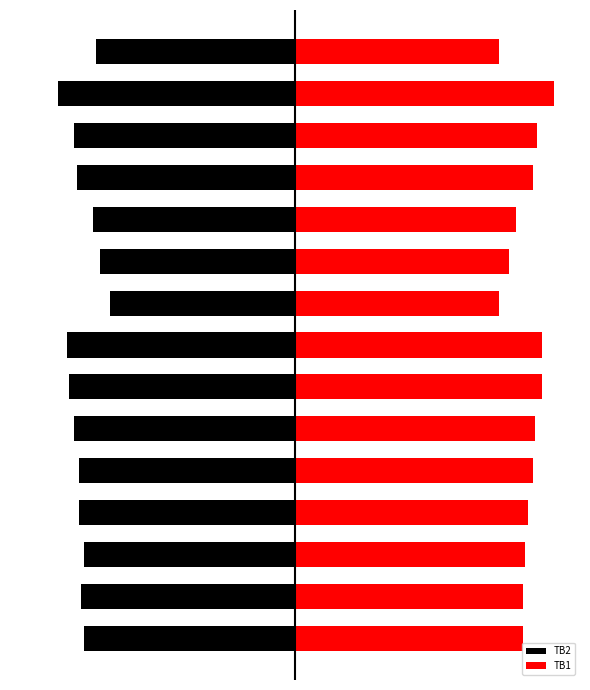

What is the sum of all TB1 values?

731.0